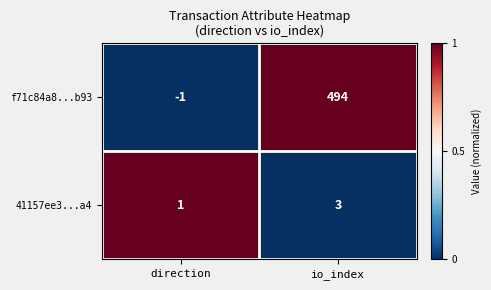

Rank the series by their maximum value, from lowest to highest.

41157ee3...a4, f71c84a8...b93